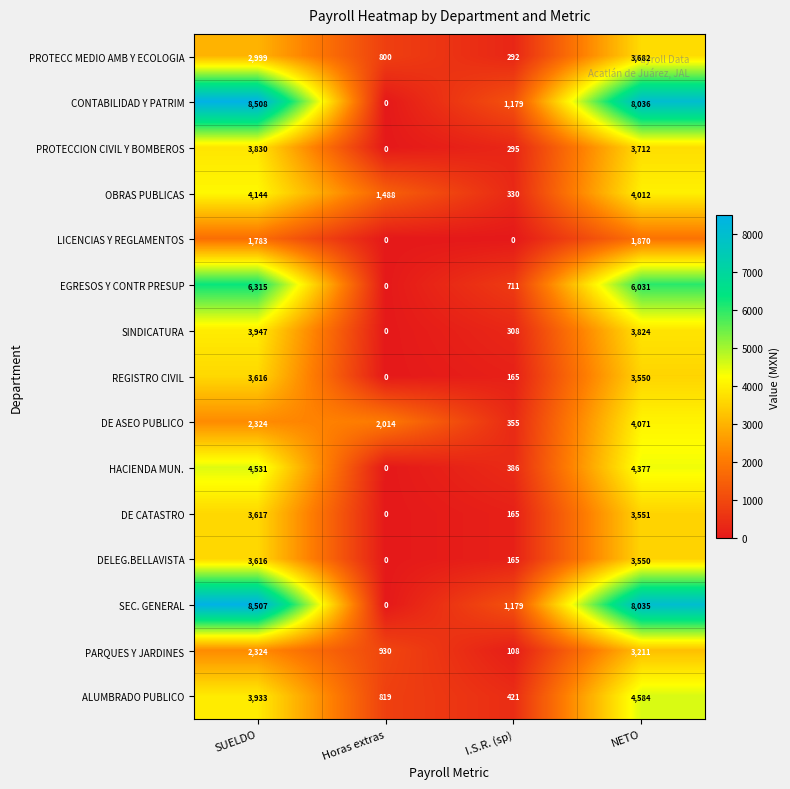

Which category has the highest value across all series?

SUELDO